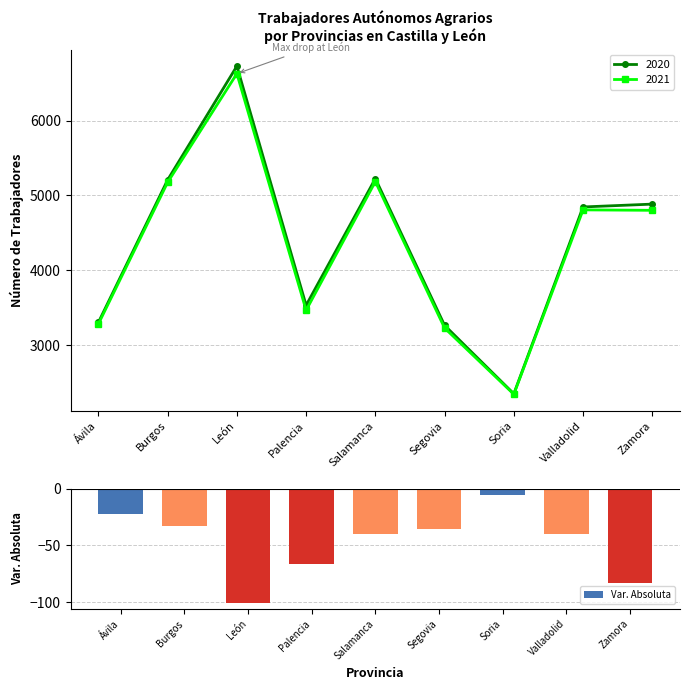

True or false: the data shows -16 at Salamanca.

False